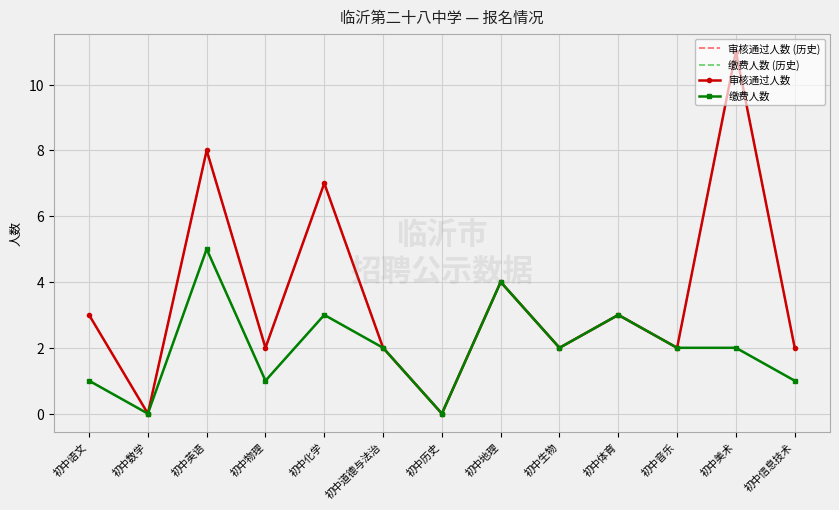

In 审核通过人数 (历史), how many points are higher than both neighbors (excluding endpoints)?

5